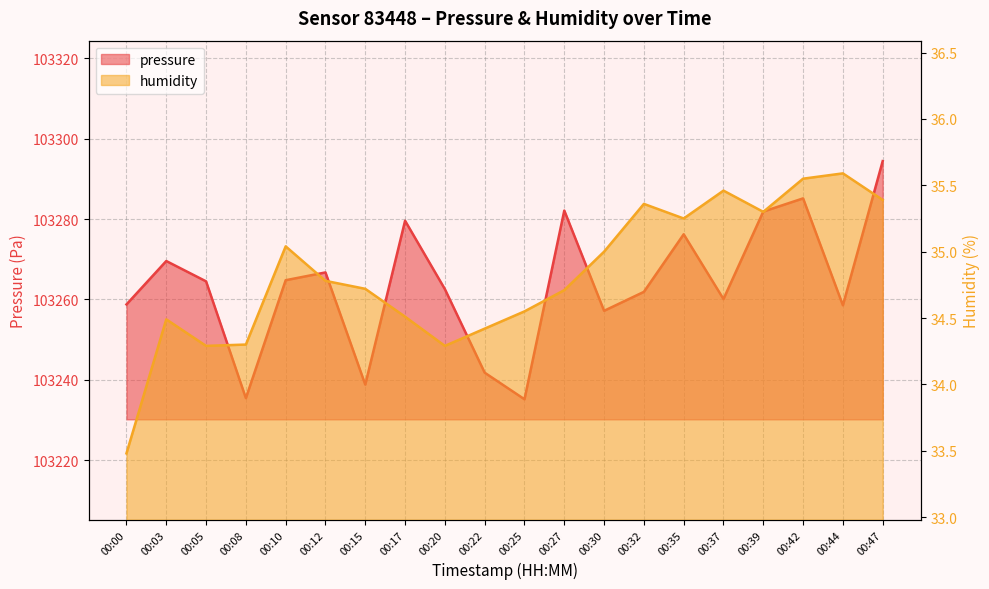

What value does the pressure series have at 00:10?

103264.8